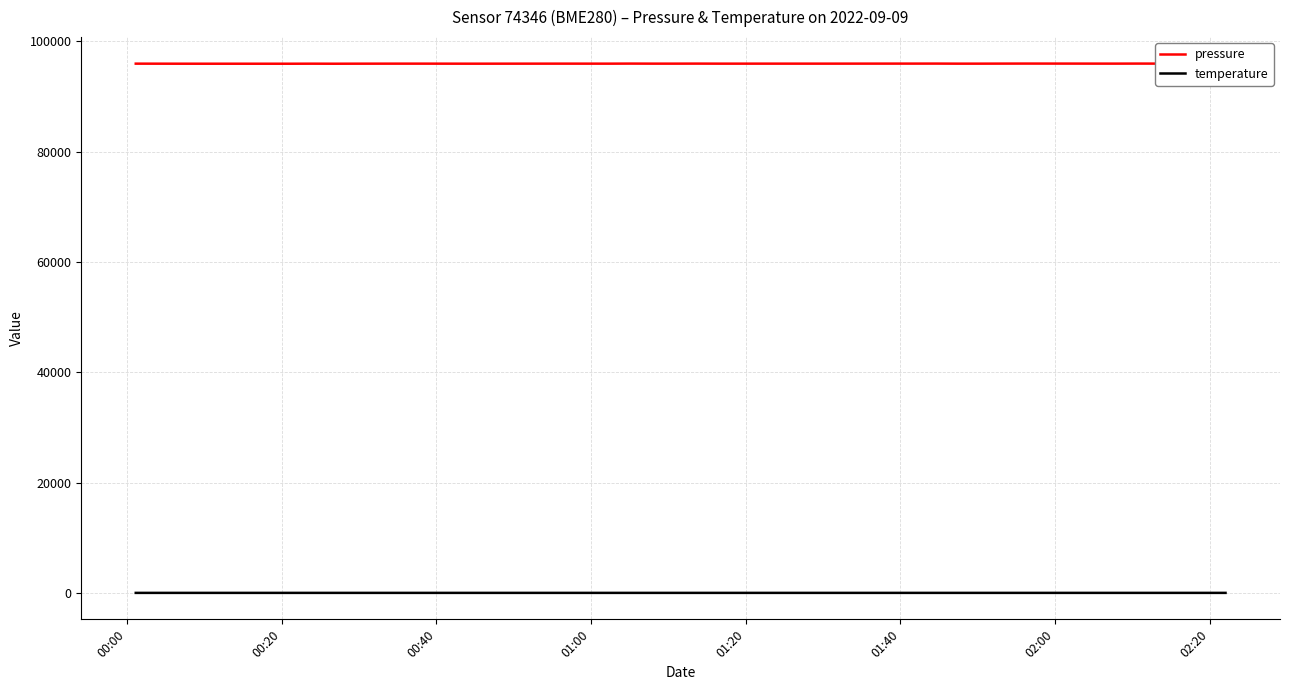

Which series has the widest spread of values?

pressure